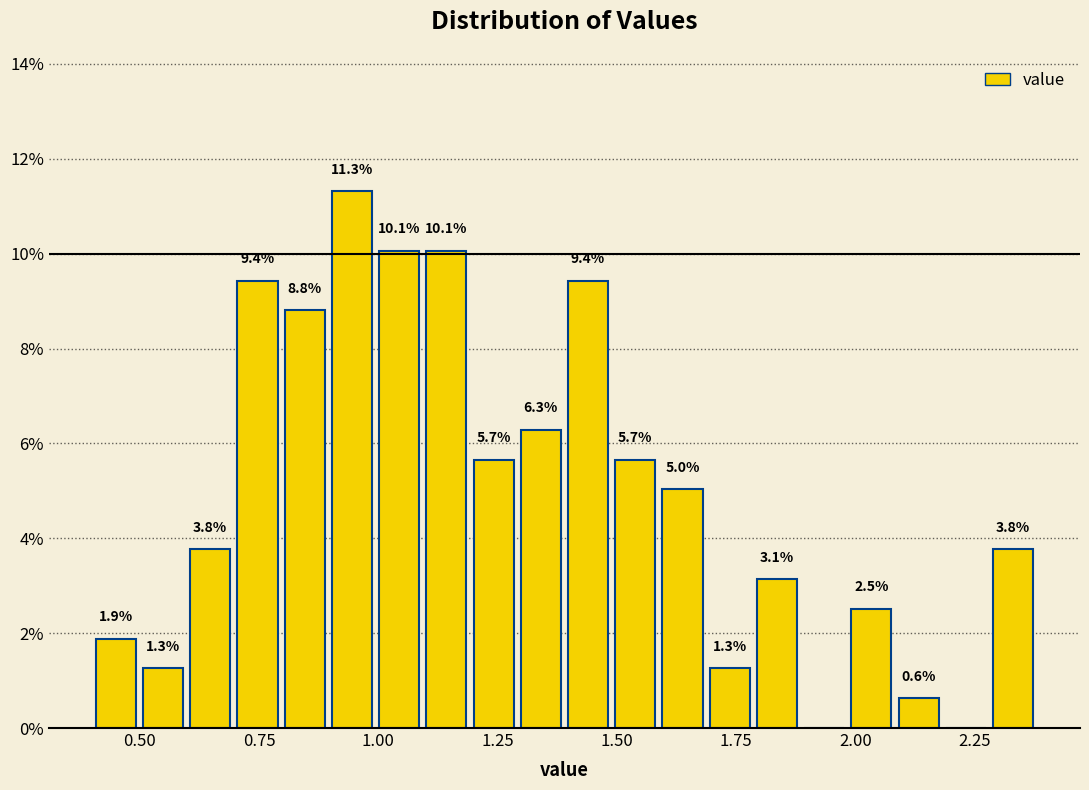

Around what value on the x-axis is the tallest bar? Give the approximate position of its centre, as read against the axis.

0.95